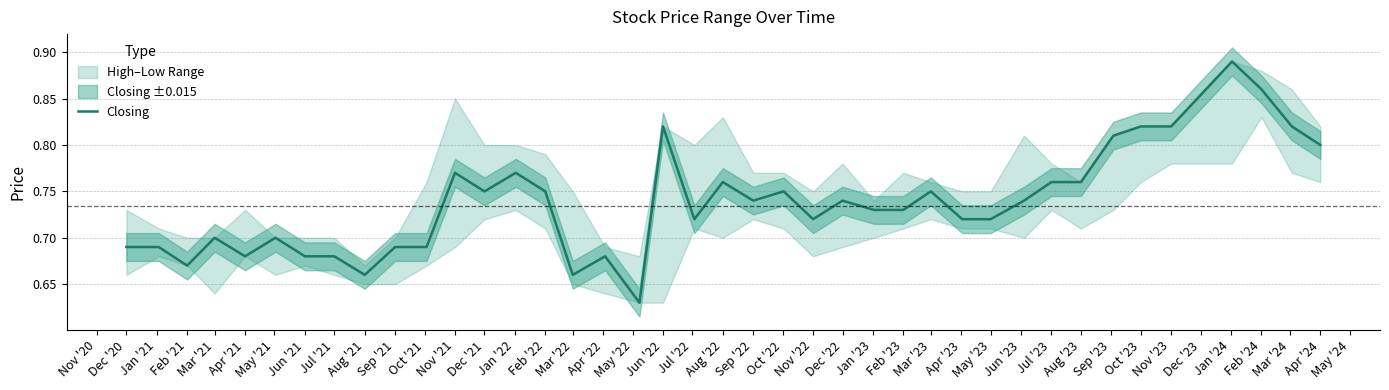

Reading left to right, transcribe all the data shown in this chart.

0.7	0.7	0.7	0.7	0.7	0.7	0.7	0.7	0.7	0.7	0.7	0.8	0.8	0.8	0.8	0.7	0.7	0.6	0.8	0.7	0.8	0.7	0.8	0.7	0.7	0.7	0.7	0.8	0.7	0.7	0.7	0.8	0.8	0.8	0.8	0.8	0.9	0.9	0.8	0.8